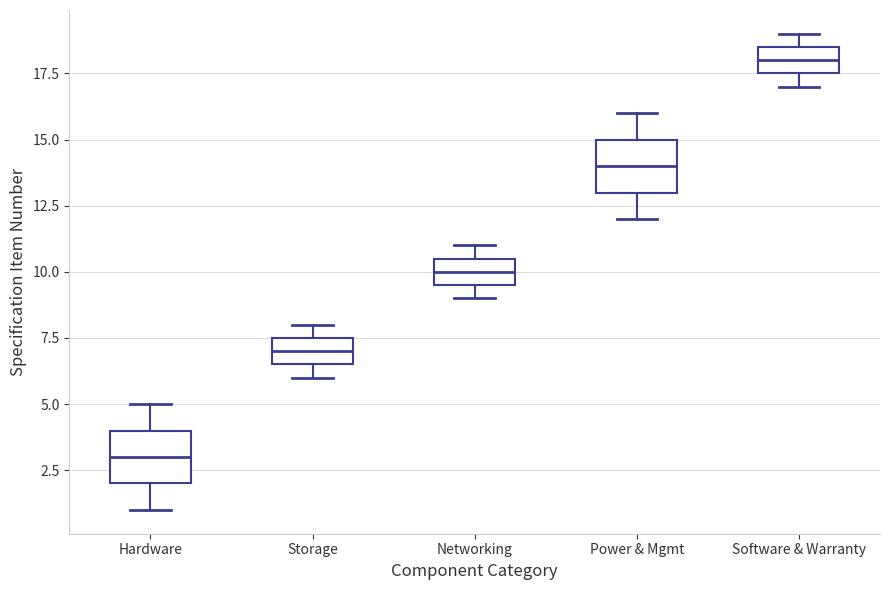

Reading left to right, read every box against the y-axis: the position of its median line, the range the box covers, and the ends of its whiskers. The values are not printed on the chart, so give them approximately, as read against the axis.

Hardware: median 3.0, box 2.0 to 4.0, whiskers 1.0 to 5.0
Storage: median 7.0, box 6.5 to 7.5, whiskers 6.0 to 8.0
Networking: median 10.0, box 9.5 to 10.5, whiskers 9.0 to 11.0
Power & Mgmt: median 14.0, box 13.0 to 15.0, whiskers 12.0 to 16.0
Software & Warranty: median 18.0, box 17.5 to 18.5, whiskers 17.0 to 19.0